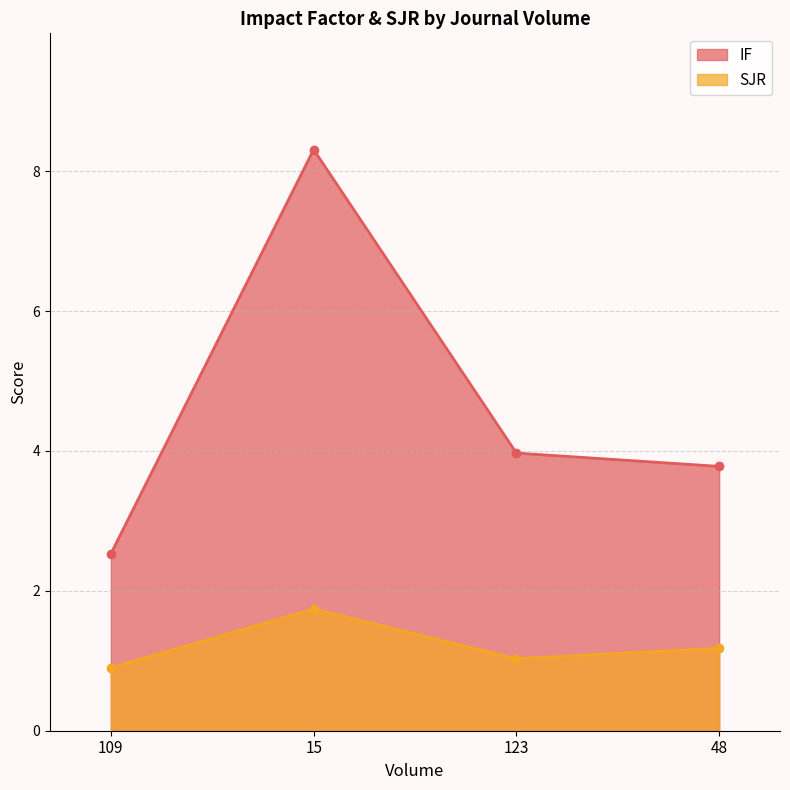

What are all the series names shown in the legend?

IF, SJR